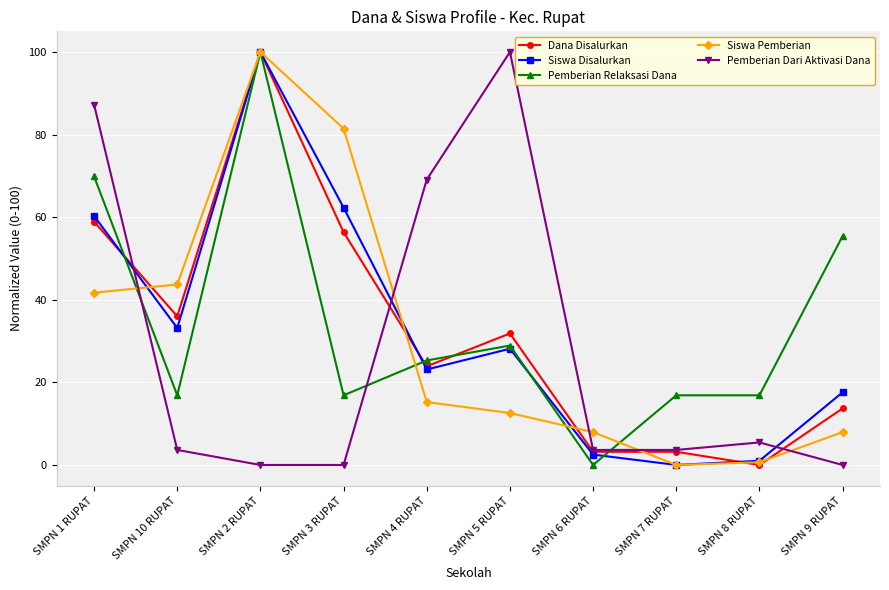

At which category is the sum across all series the highest?

SMPN 2 RUPAT